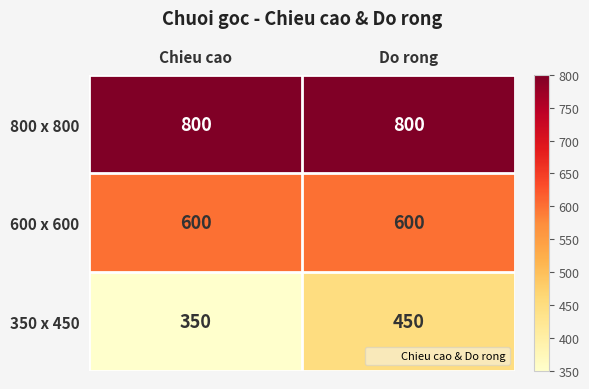

What is the difference between the 350 x 450 values at Do rong and Chieu cao?

100